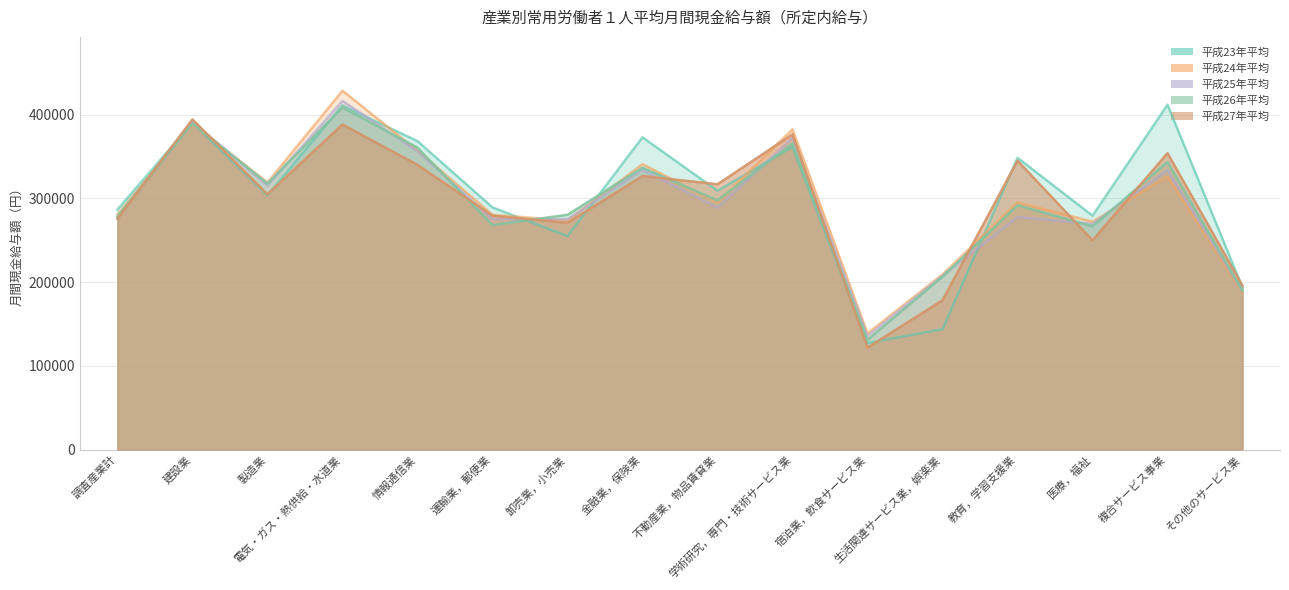

What is the spread (max minus min) of values at 複合サービス事業?

86234